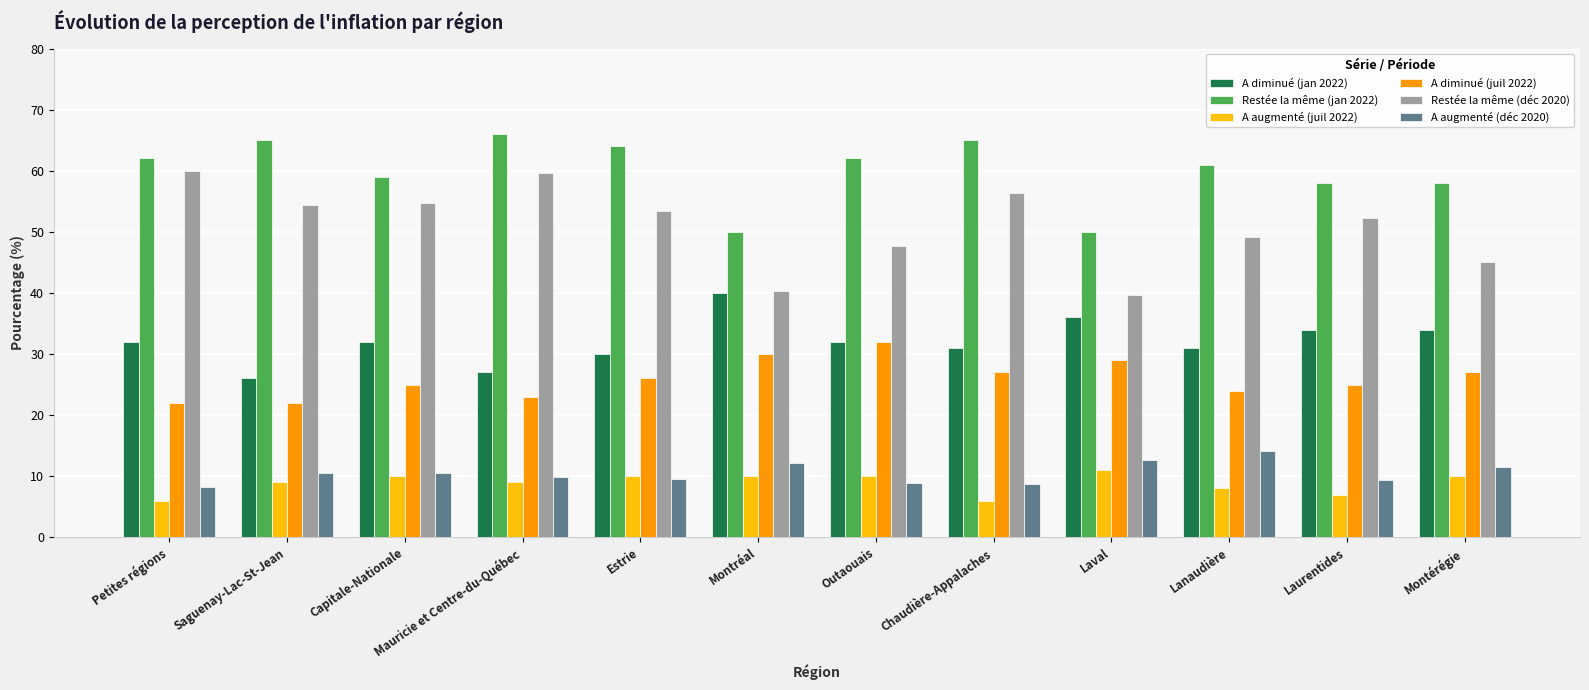

Read the Restée la même (déc 2020) value at Capitale-Nationale.

54.7